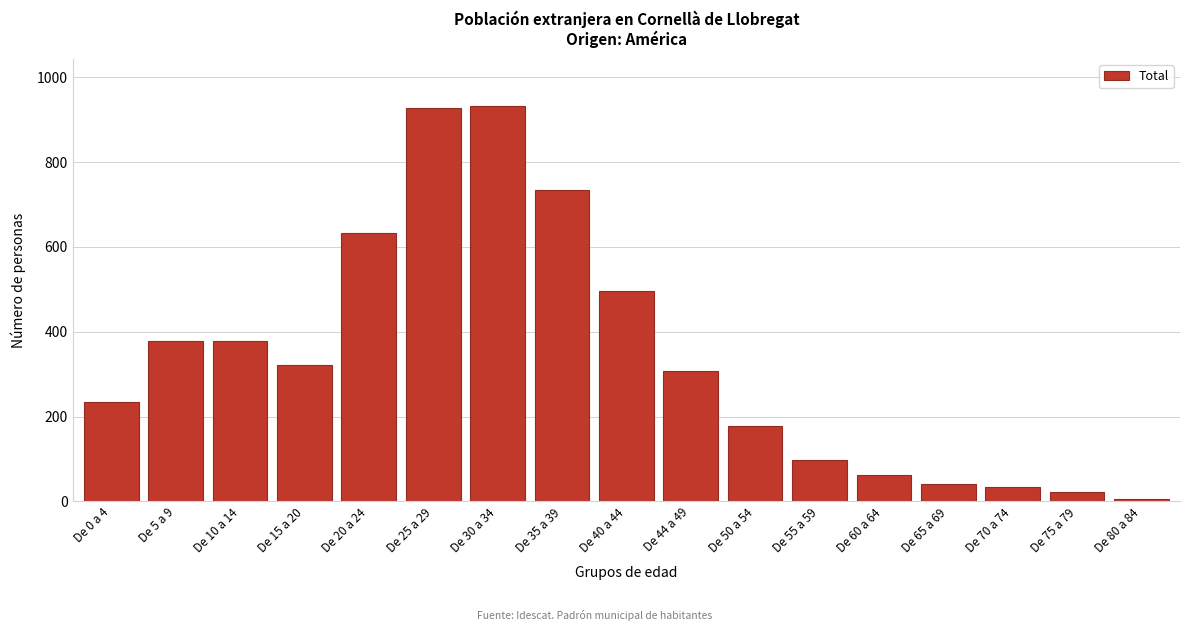

Reading left to right, extract all data points from this chart.

De 0 a 4=234	De 5 a 9=378	De 10 a 14=378	De 15 a 20=321	De 20 a 24=633	De 25 a 29=927	De 30 a 34=932	De 35 a 39=734	De 40 a 44=496	De 44 a 49=308	De 50 a 54=178	De 55 a 59=98	De 60 a 64=63	De 65 a 69=41	De 70 a 74=33	De 75 a 79=22	De 80 a 84=5